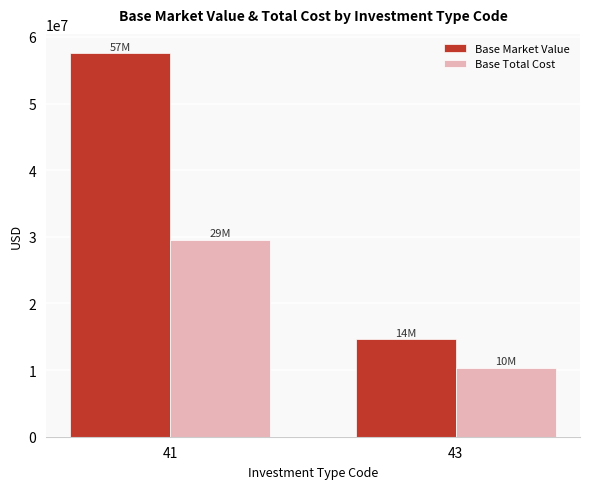

What is the value of the Base Total Cost bar at the 2nd from the left?

10349230.2